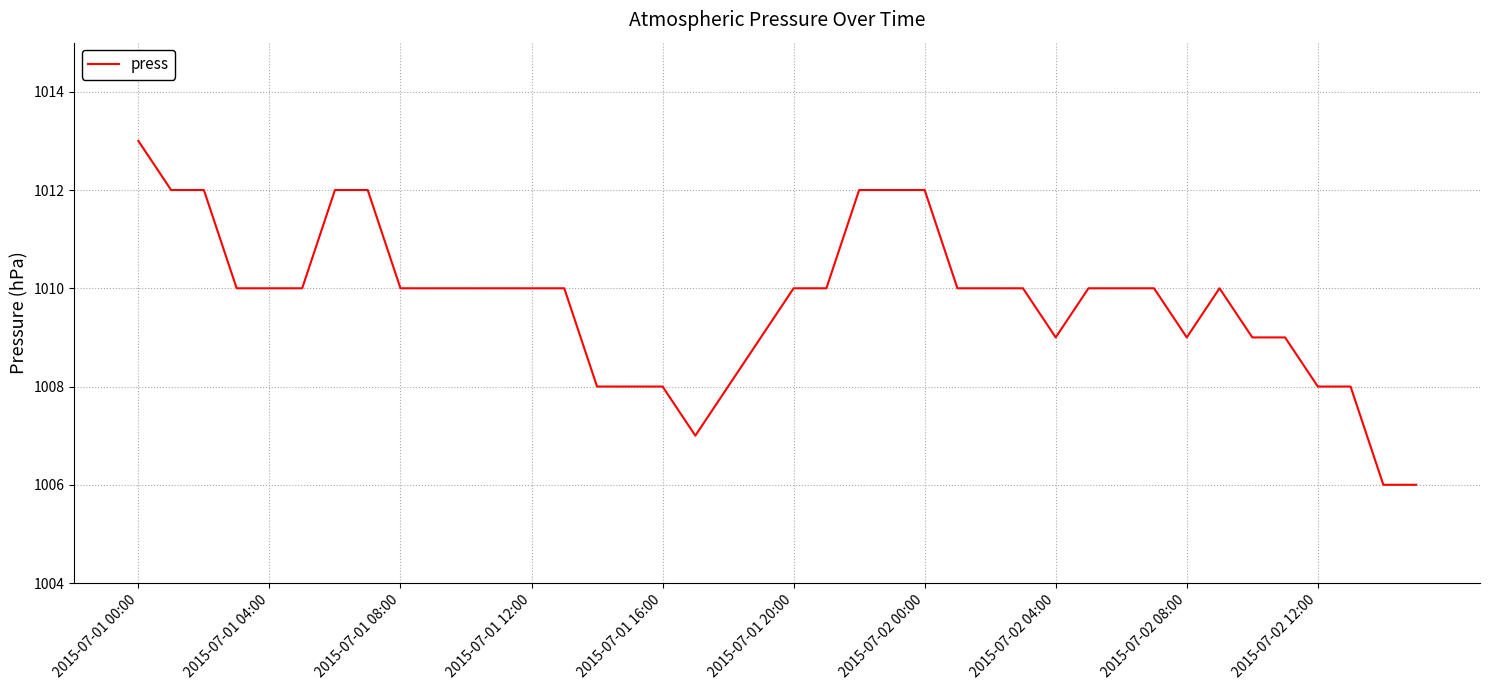

What is the difference between the maximum and minimum values?

7